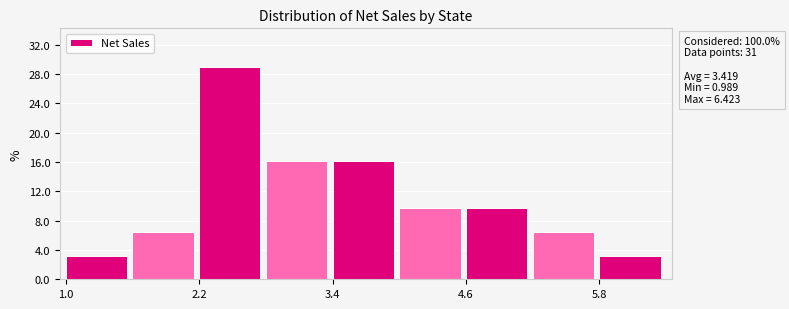

Around what value on the x-axis is the tallest bar? Give the approximate position of its centre, as read against the axis.

2.4